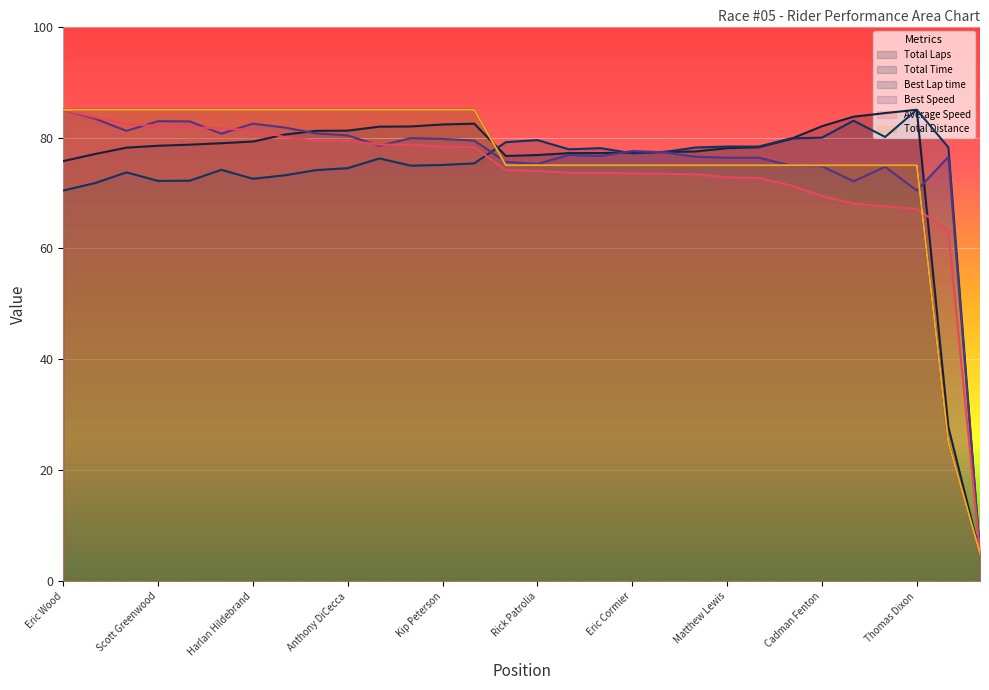

What is the minimum value for Average Speed?

5.0